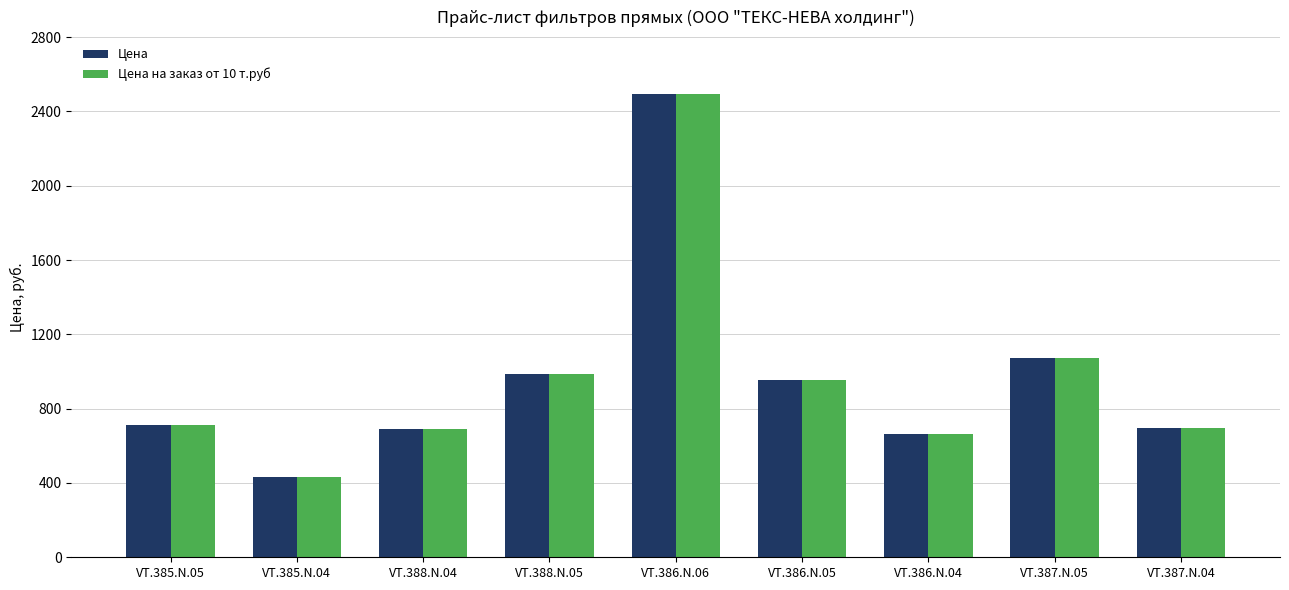

What is the value of the Цена bar at the 4th from the left?

987